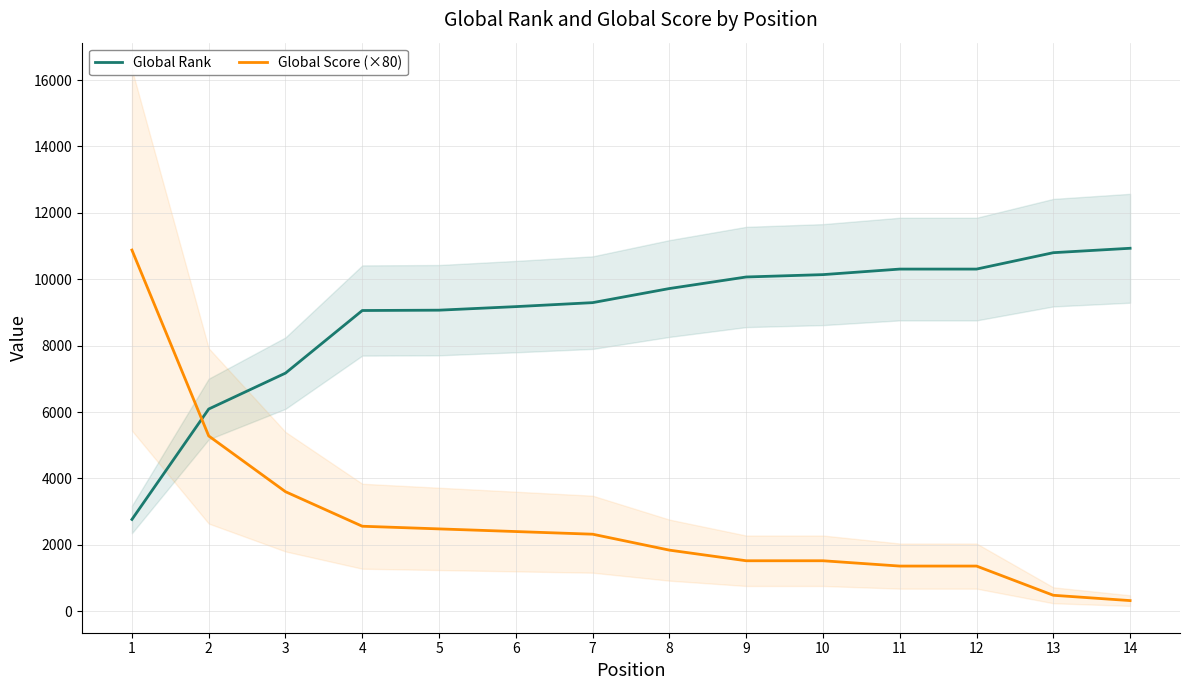

What is the total value across all series at 5?

11549